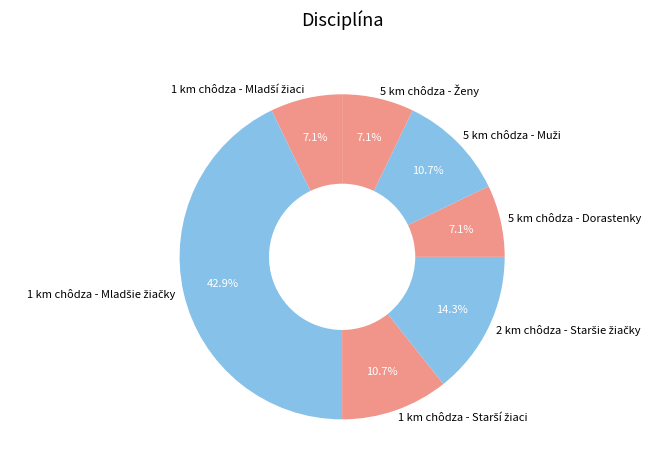

Does any single category account for the majority?

No